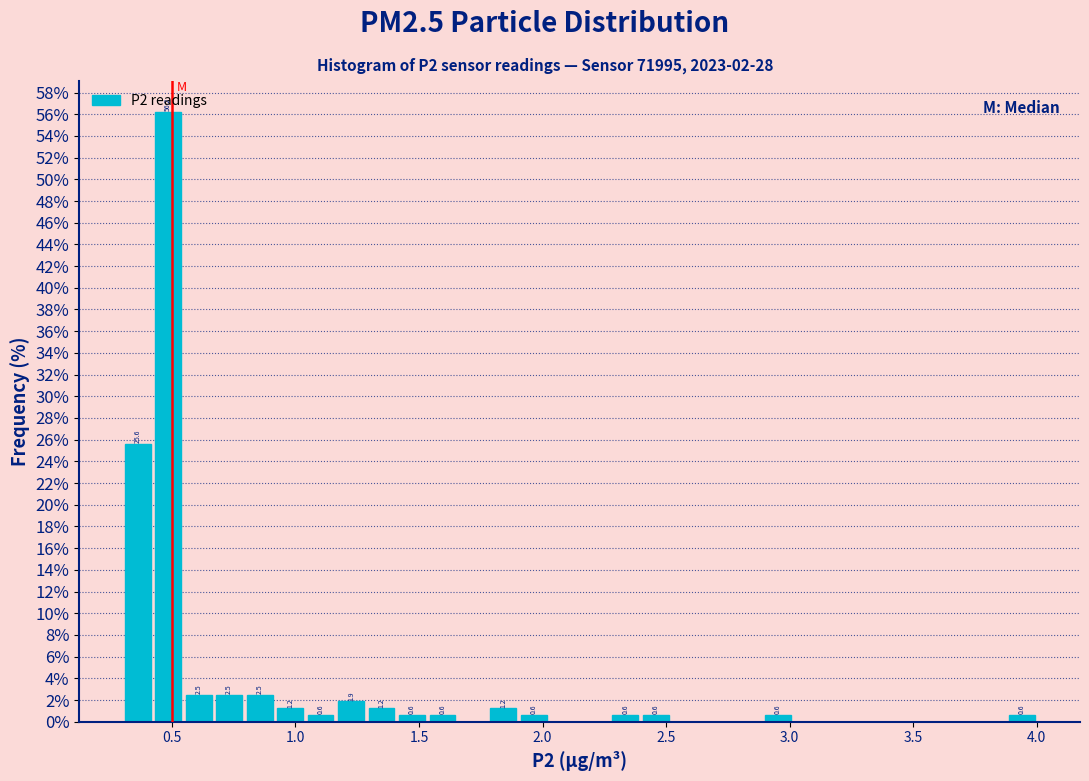

Around what value on the x-axis is the tallest bar? Give the approximate position of its centre, as read against the axis.

0.50